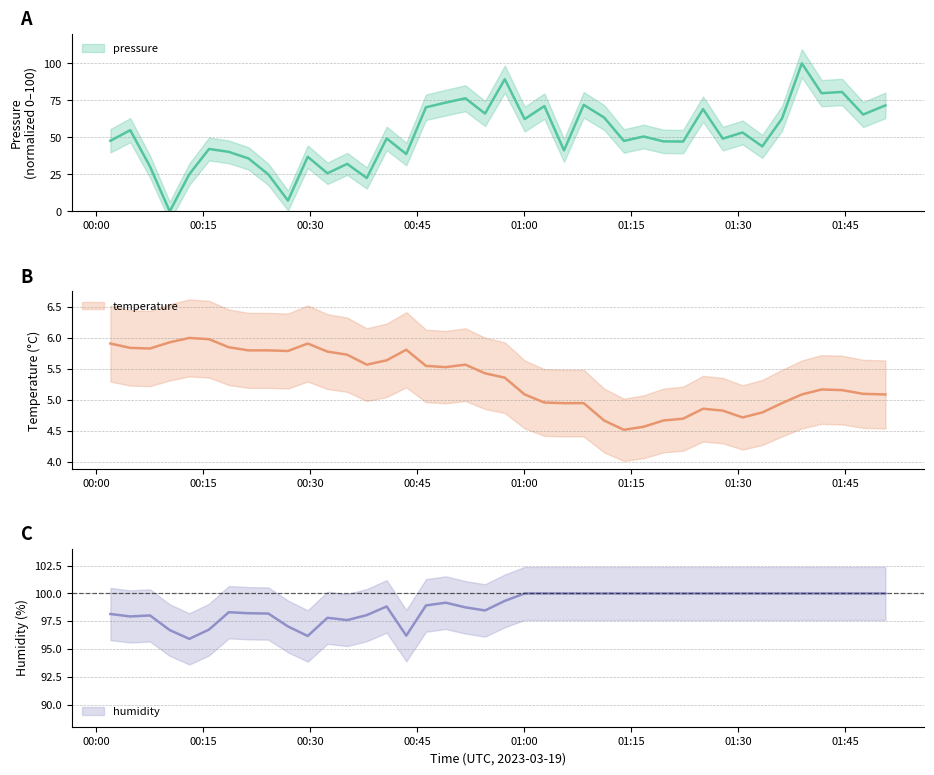

Reading left to right, list all the values displayed in this chart.

pressure: 47.7	54.9	30.3	0.0	25.1	42.2	40.2	35.8	25.0	7.3	36.9	25.7	32.1	22.6	49.3	38.8	70.3	73.5	76.4	66.1	89.3	62.4	71.1	41.2	72.0	63.4	47.6	50.6	47.3	47.2	69.1	49.2	53.3	43.9	62.7	100.0	79.8	80.7	65.4	71.6
temperature: 5.9	5.8	5.8	5.9	6.0	6.0	5.8	5.8	5.8	5.8	5.9	5.8	5.7	5.6	5.6	5.8	5.5	5.5	5.6	5.4	5.4	5.1	5.0	5.0	5.0	4.7	4.5	4.6	4.7	4.7	4.9	4.8	4.7	4.8	5.0	5.1	5.2	5.2	5.1	5.1
humidity: 98.2	97.9	98.0	96.7	95.9	96.8	98.3	98.2	98.2	97.0	96.2	97.8	97.6	98.0	98.8	96.2	98.9	99.2	98.8	98.5	99.3	100.0	100.0	100.0	100.0	100.0	100.0	100.0	100.0	100.0	100.0	100.0	100.0	100.0	100.0	100.0	100.0	100.0	100.0	100.0